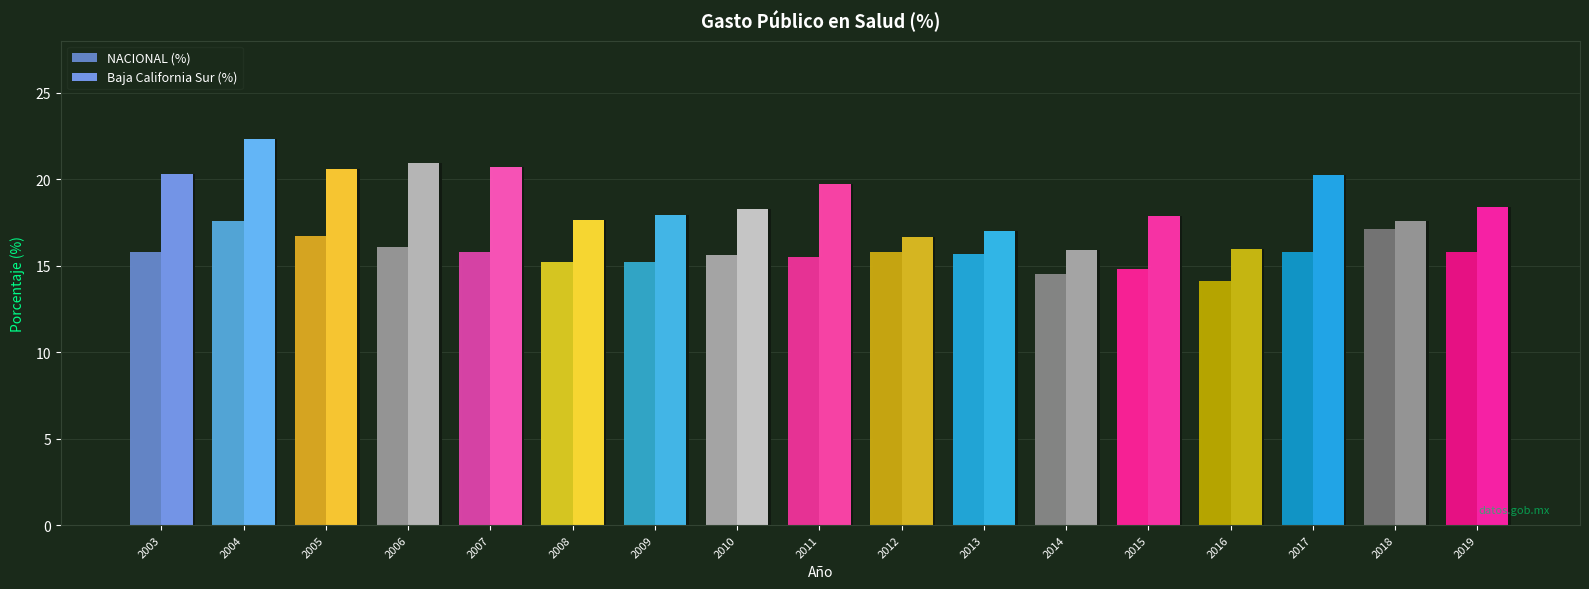

What is the difference between the maximum and second lowest values in the Baja California Sur (%) series?

6.4